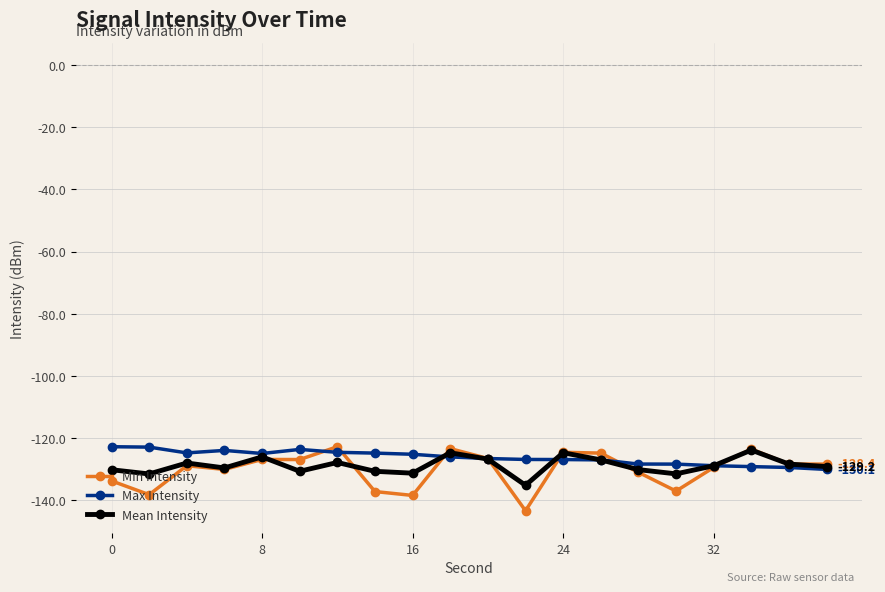

What is the sum of all Max Intensity values?

-2525.5